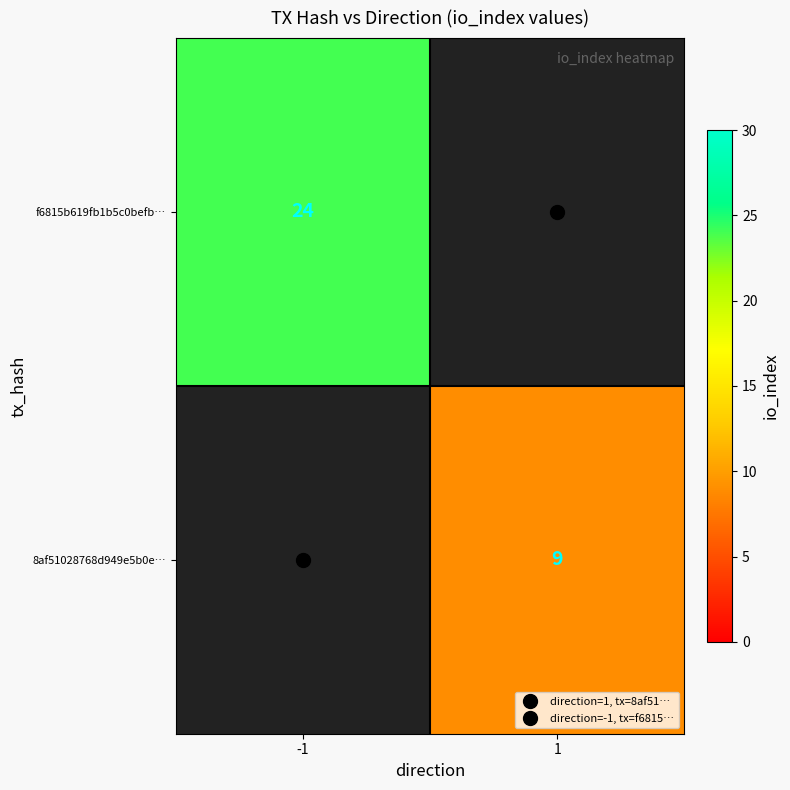

Between 1 and -1, which is larger?

-1